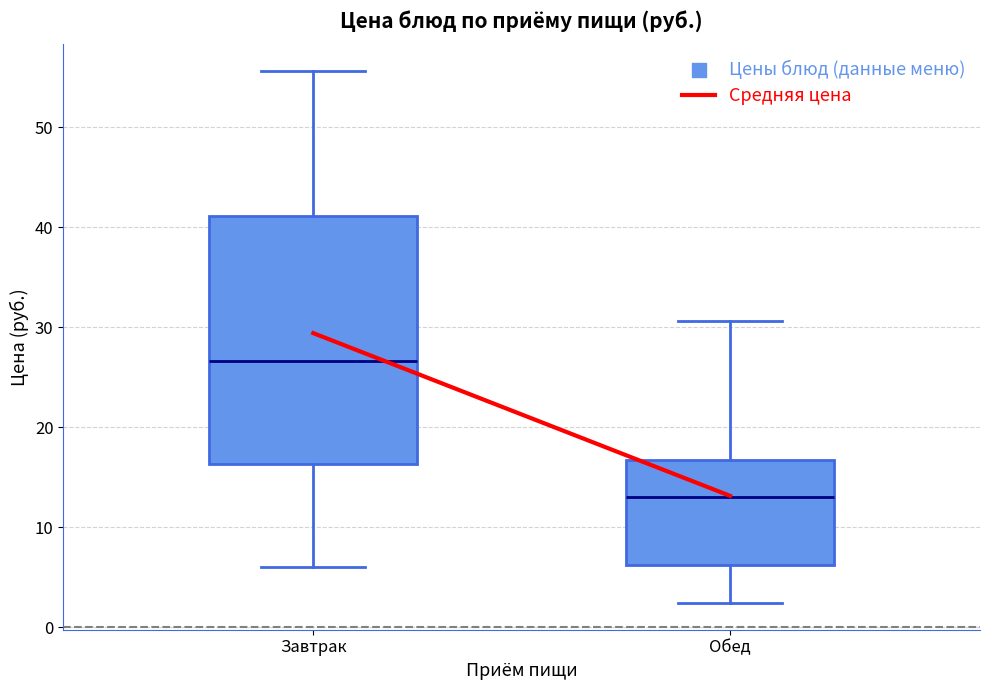

Where does the lower whisker of the box for Обед end on the y-axis? The values are not printed on the chart, so give them approximately, as read against the axis.

2